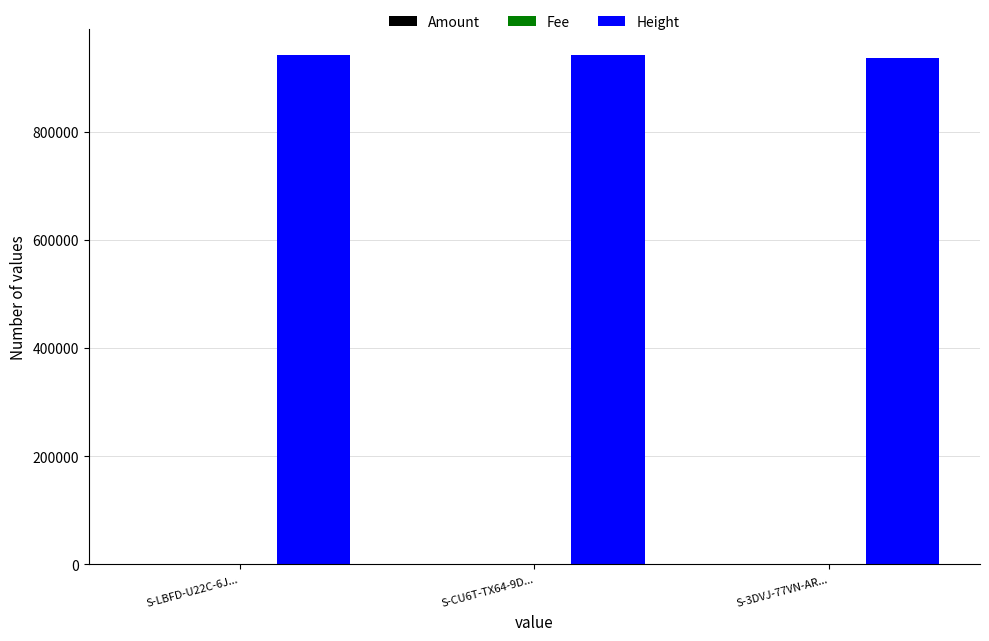

Are the bars horizontal?

No